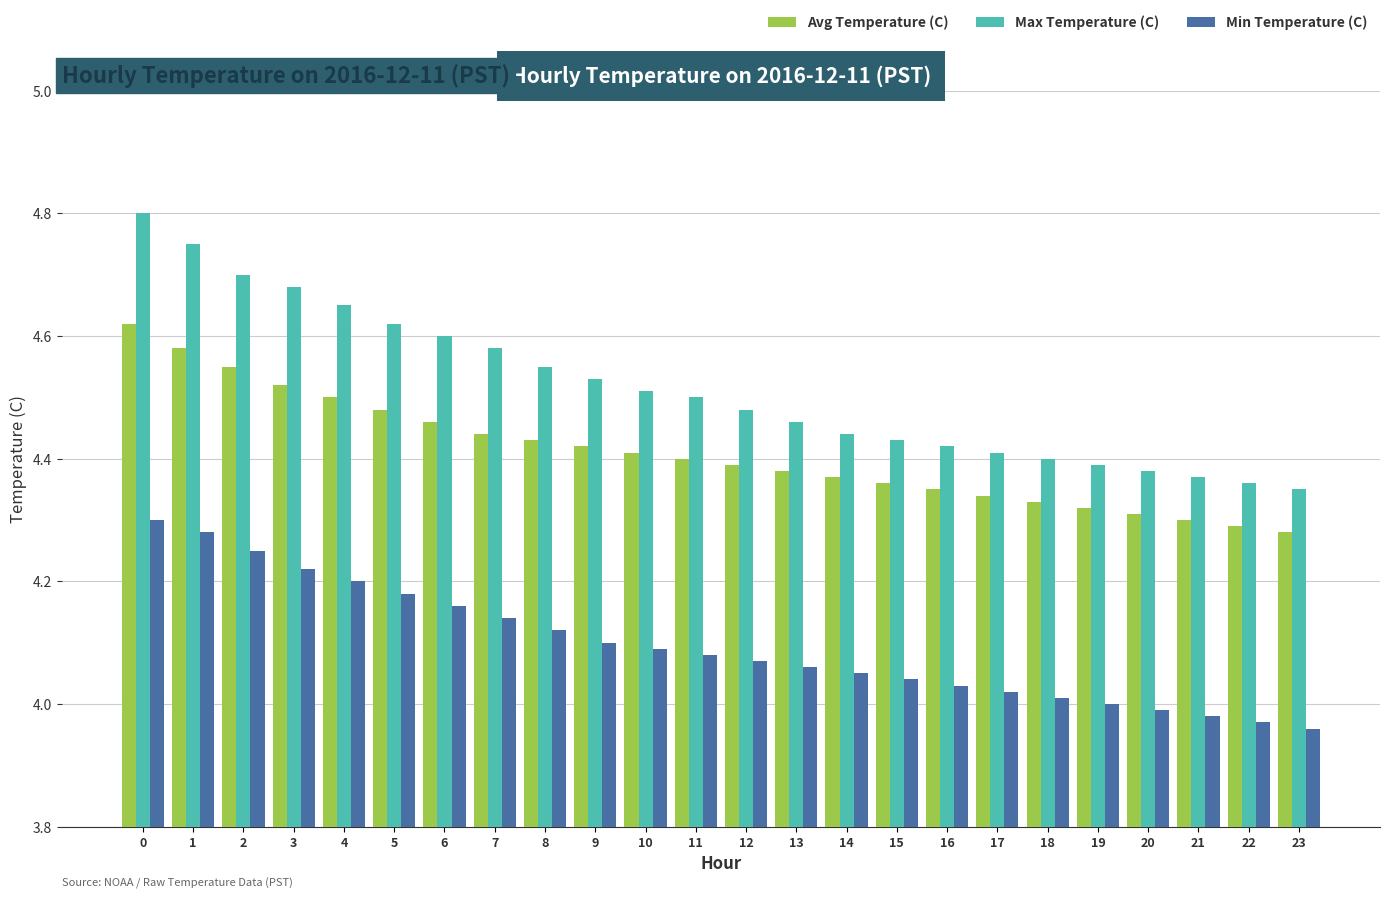

What is the sum of the Avg Temperature (C) values at 2 and 23?

8.8